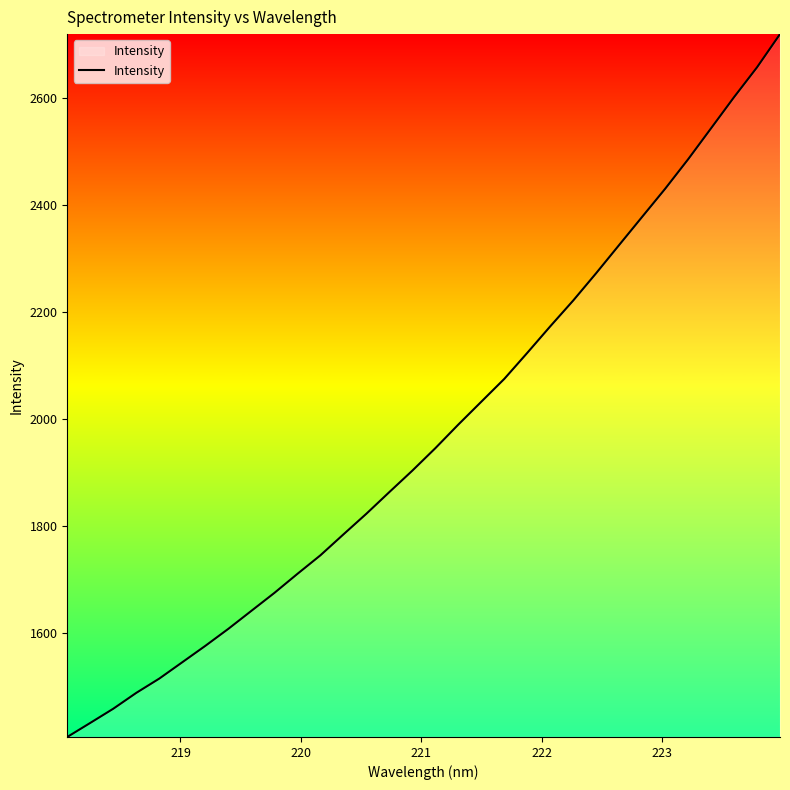

Count the number of categories in the chart.

32